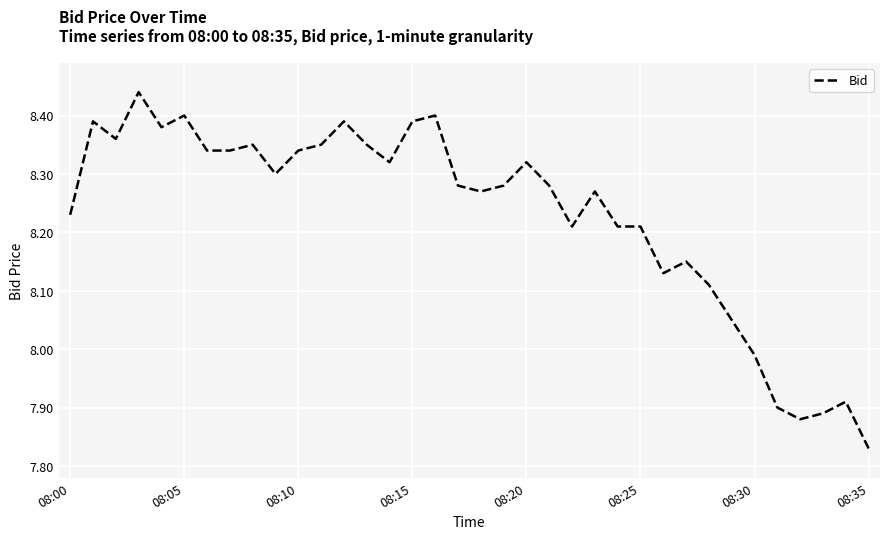

What is the difference between the maximum and minimum values?

0.6